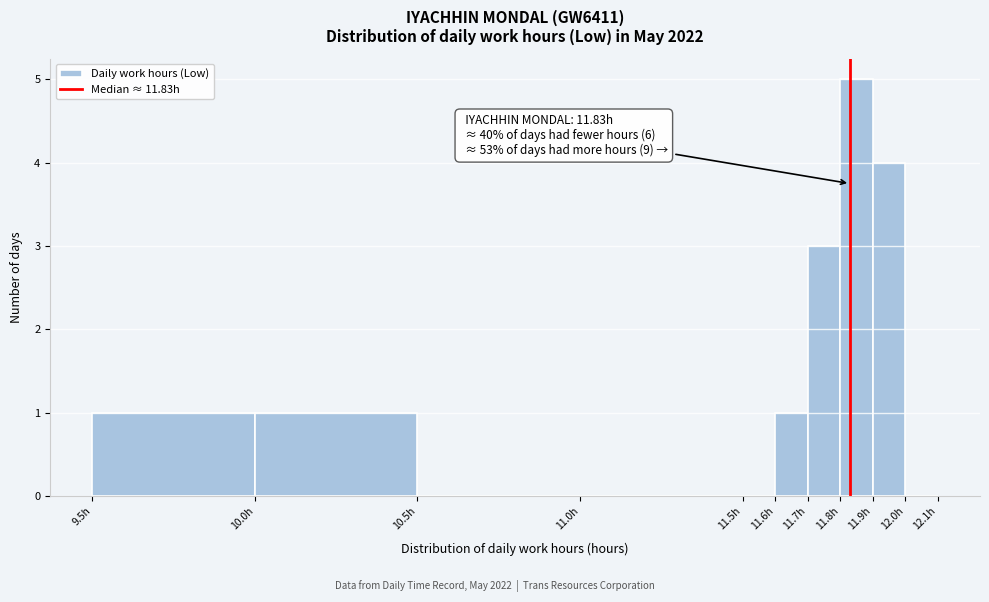

Which range on the x-axis has the tallest bar?

11.8 to 11.9